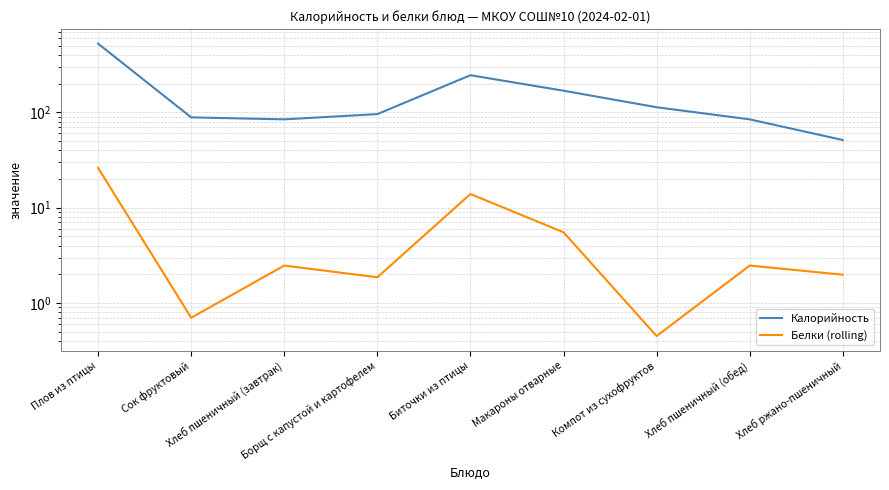

At which label does Калорийность first exceed 95?

Плов из птицы